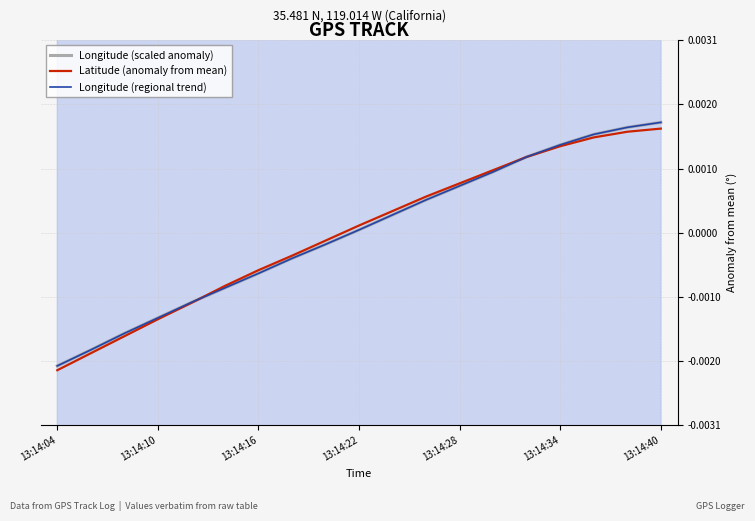

Which series changed the most between 13:14:10 and 16?

Latitude (anomaly from mean)